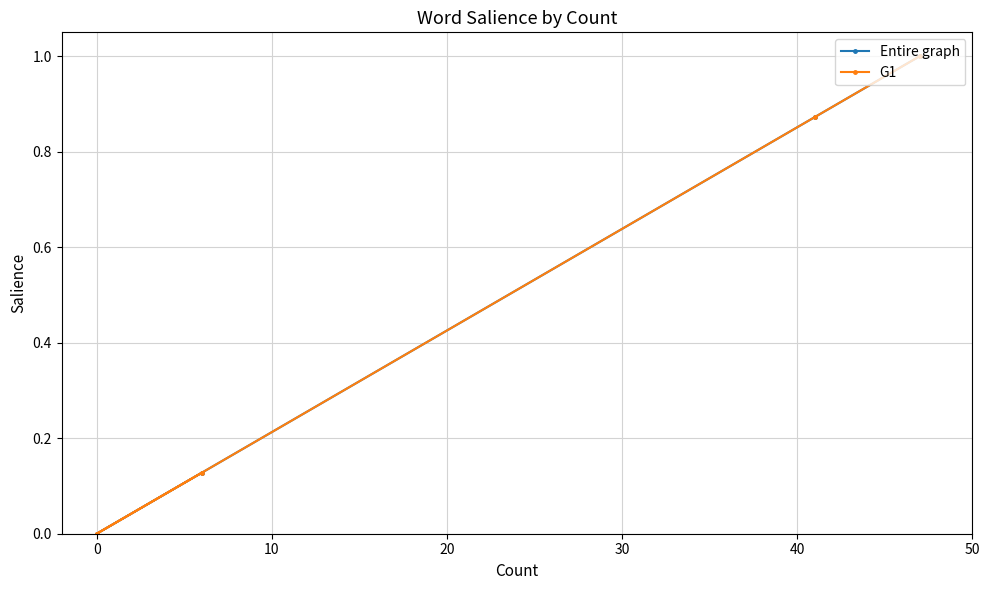

Which series has the largest total across all categories?

Entire graph